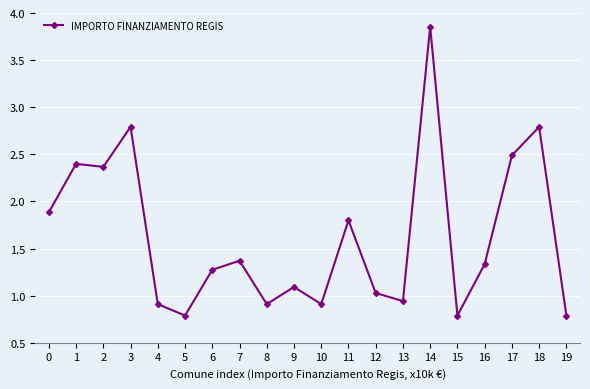

Does the chart have visible grid lines?

Yes